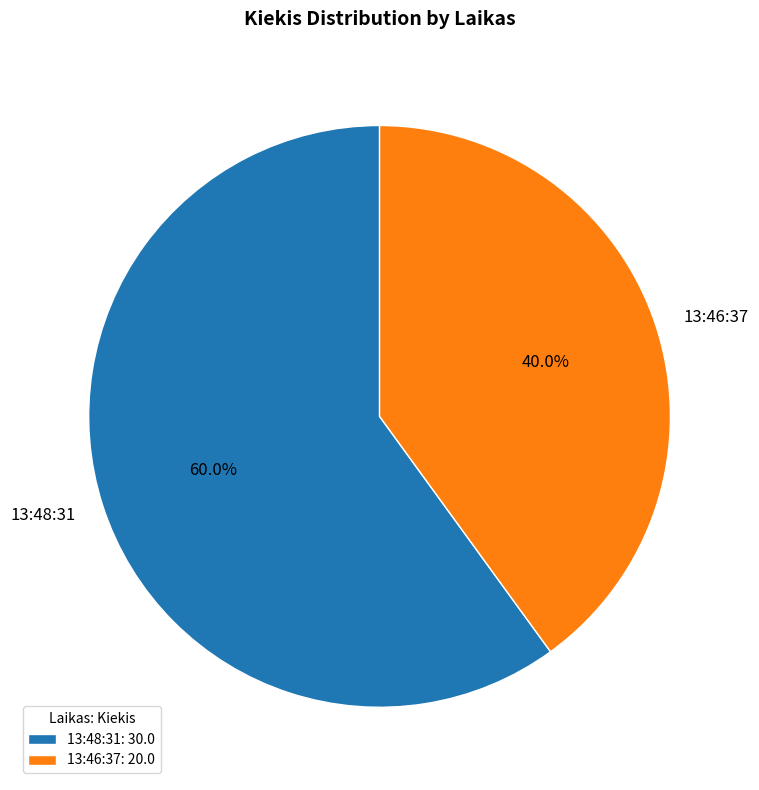

Between 13:46:37 and 13:48:31, which is larger?

13:48:31